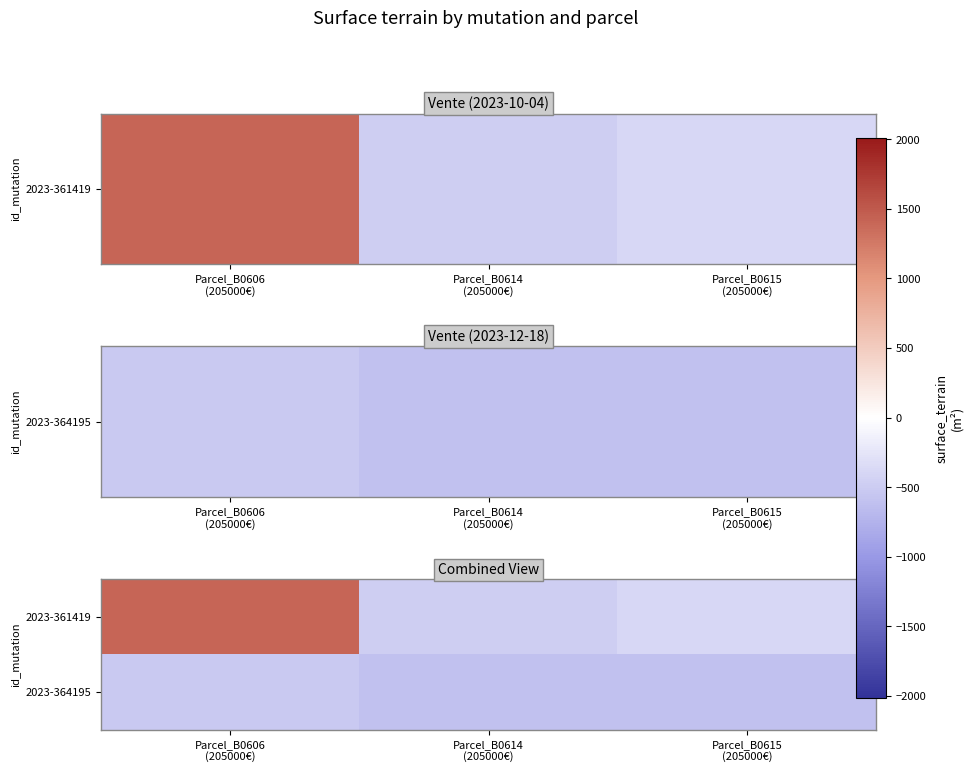

Reading left to right, transcribe all the data shown in this chart.

2023-361419: Parcel_B0606
(205000€)=1407.2	Parcel_B0614
(205000€)=-483.8	Parcel_B0615
(205000€)=-391.8
2023-364195: Parcel_B0606
(205000€)=-531.8	Parcel_B0614
(205000€)=-605.8	Parcel_B0615
(205000€)=-605.8